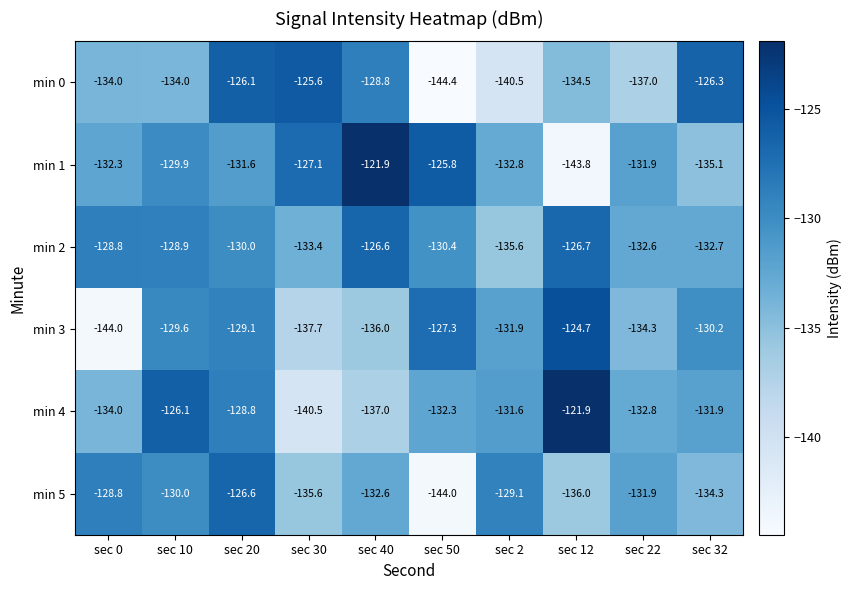

What value does the min 0 series have at sec 2?

-140.5